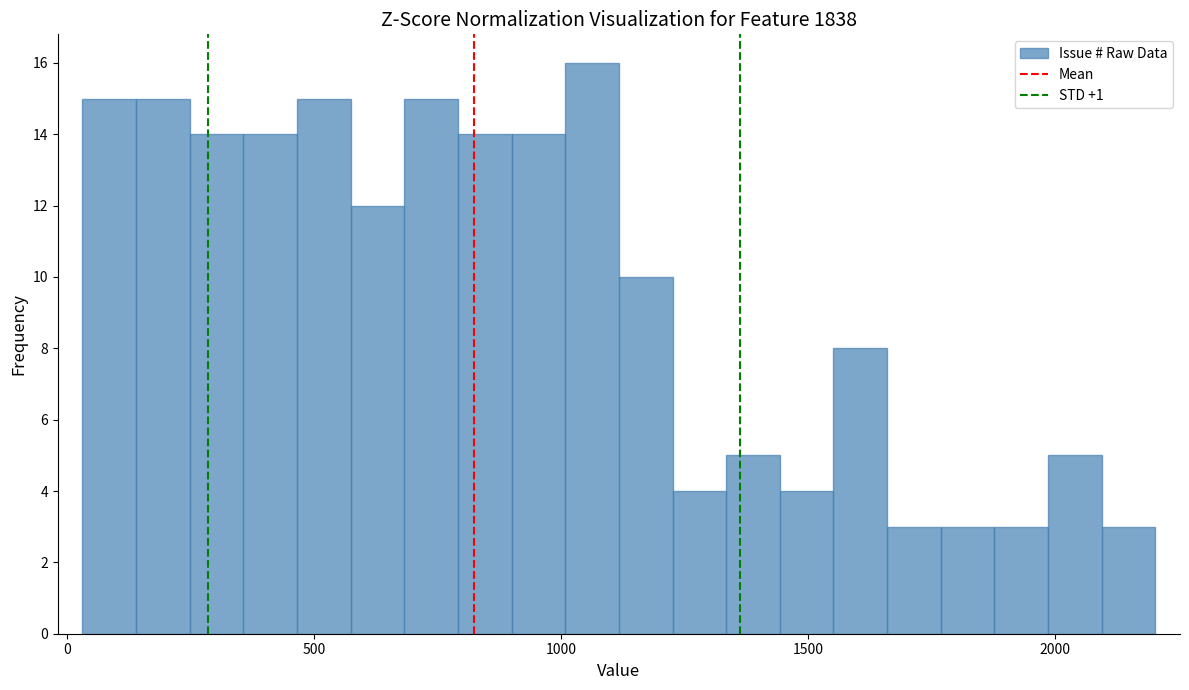

Around what value on the x-axis is the tallest bar? Give the approximate position of its centre, as read against the axis.

1050